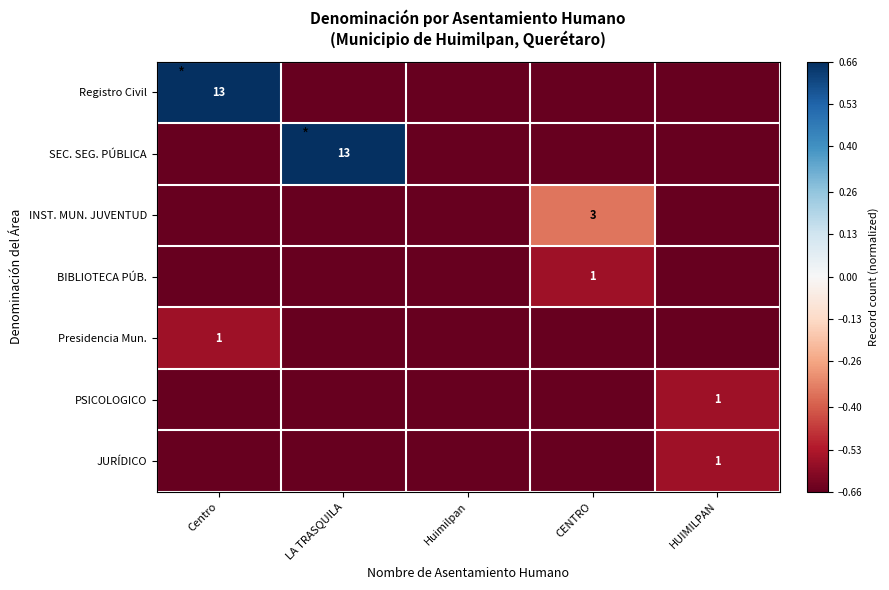

Is the value of BIBLIOTECA PÚB. at CENTRO greater than the value of Registro Civil at Centro?

No